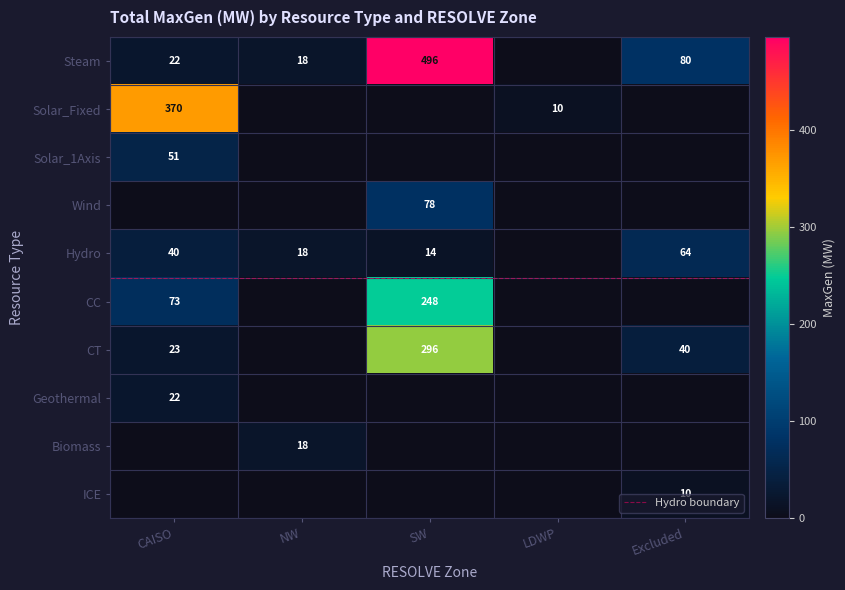

Between CAISO and Excluded, which series saw the biggest shift?

Solar_Fixed